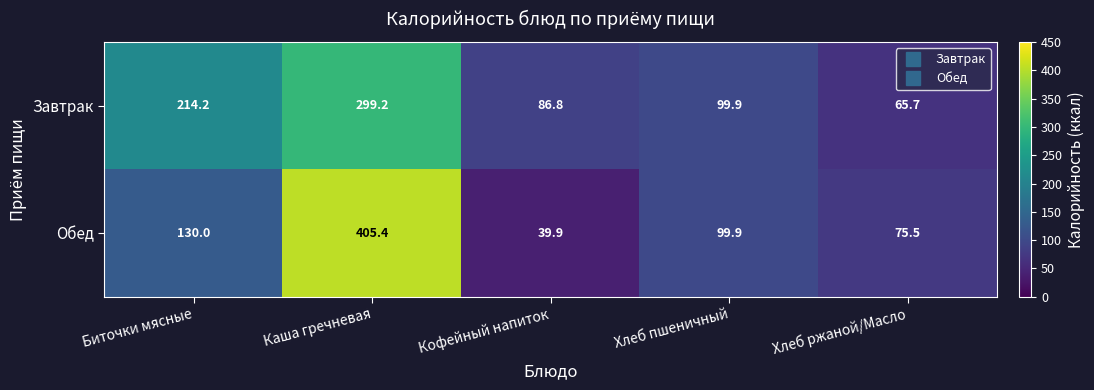

True or false: Завтрак has a value of 86.8 at Кофейный напиток.

True